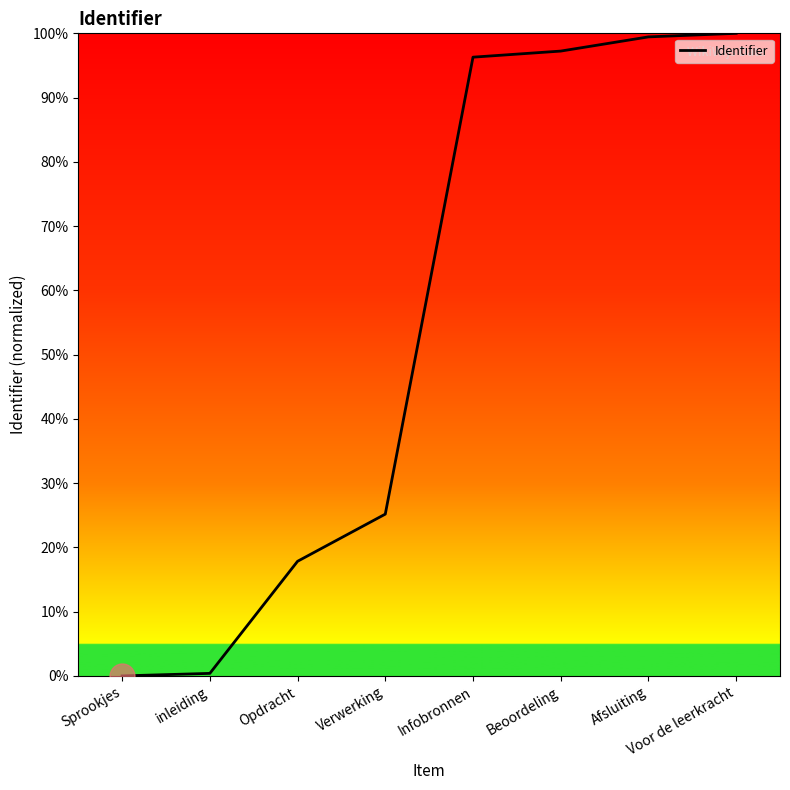

What position from the left is Afsluiting?

7